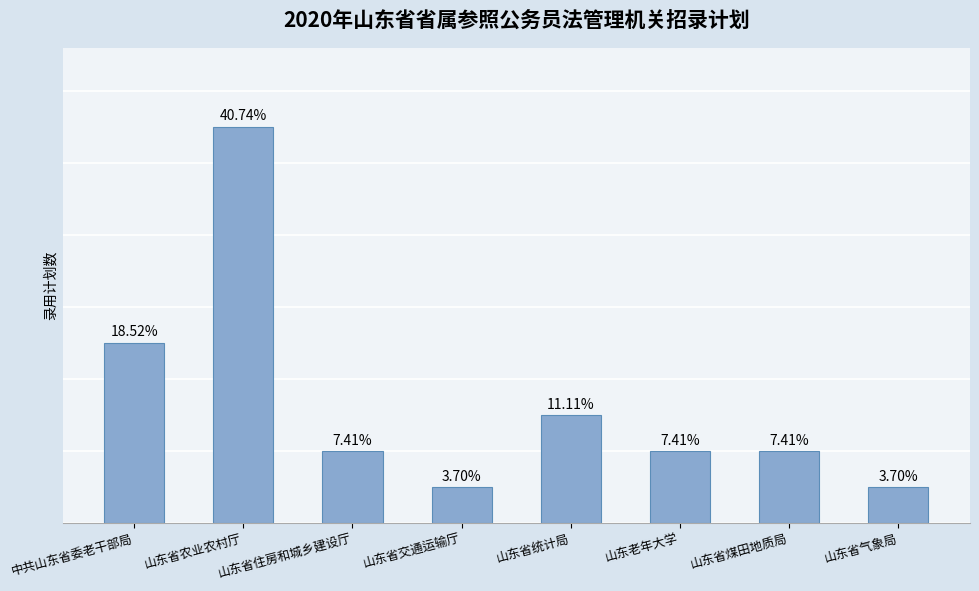

How many bars are there in total?

8